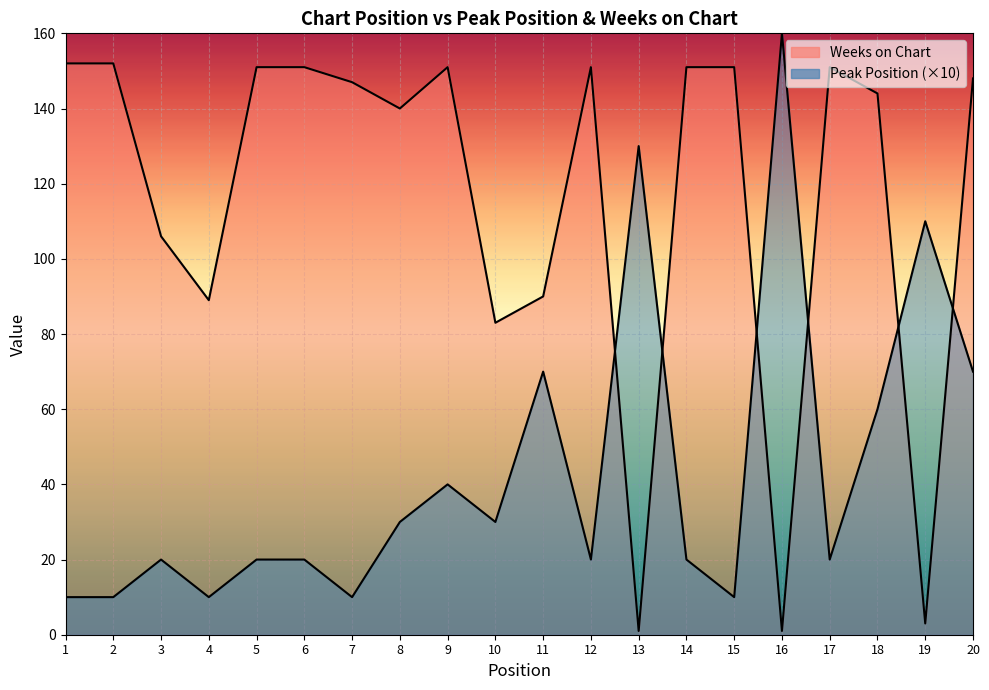

Is it true that Peak Position (×10) equals 20 at 3?

True